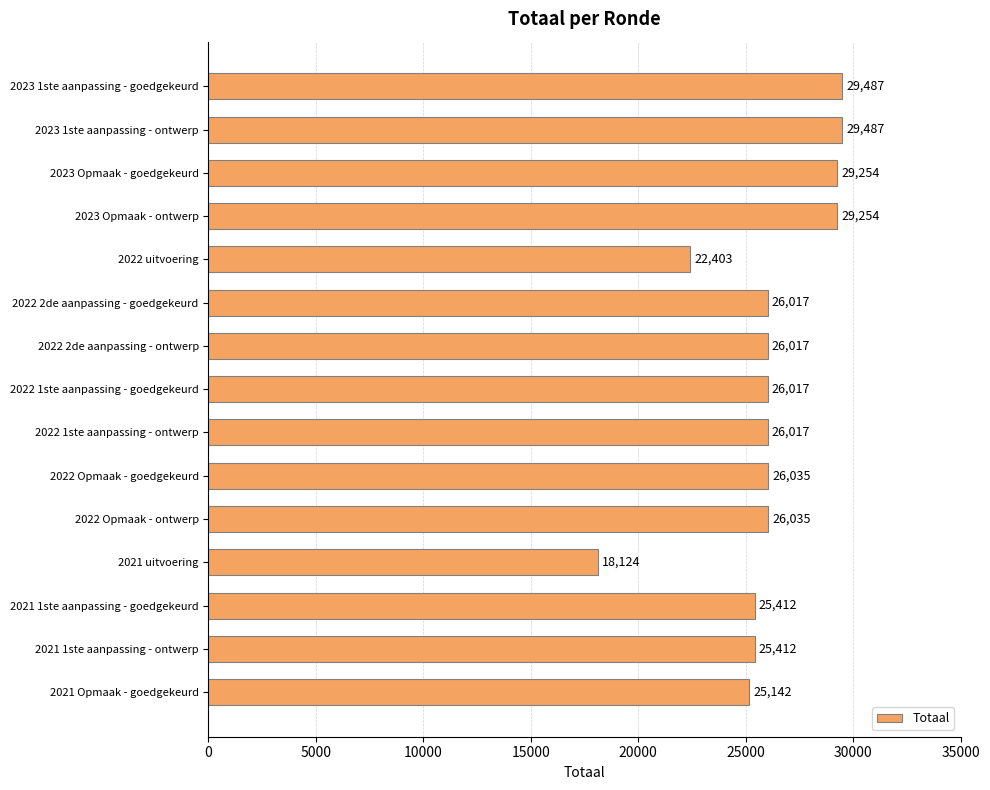

How many bars are there in total?

15